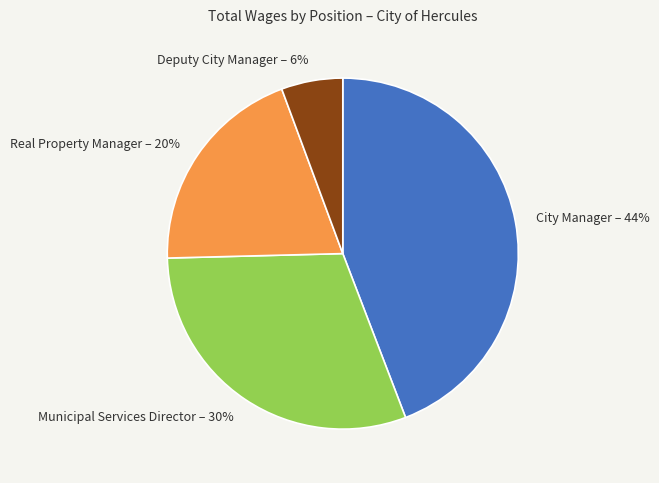

Which category has the biggest portion of the pie?

City Manager